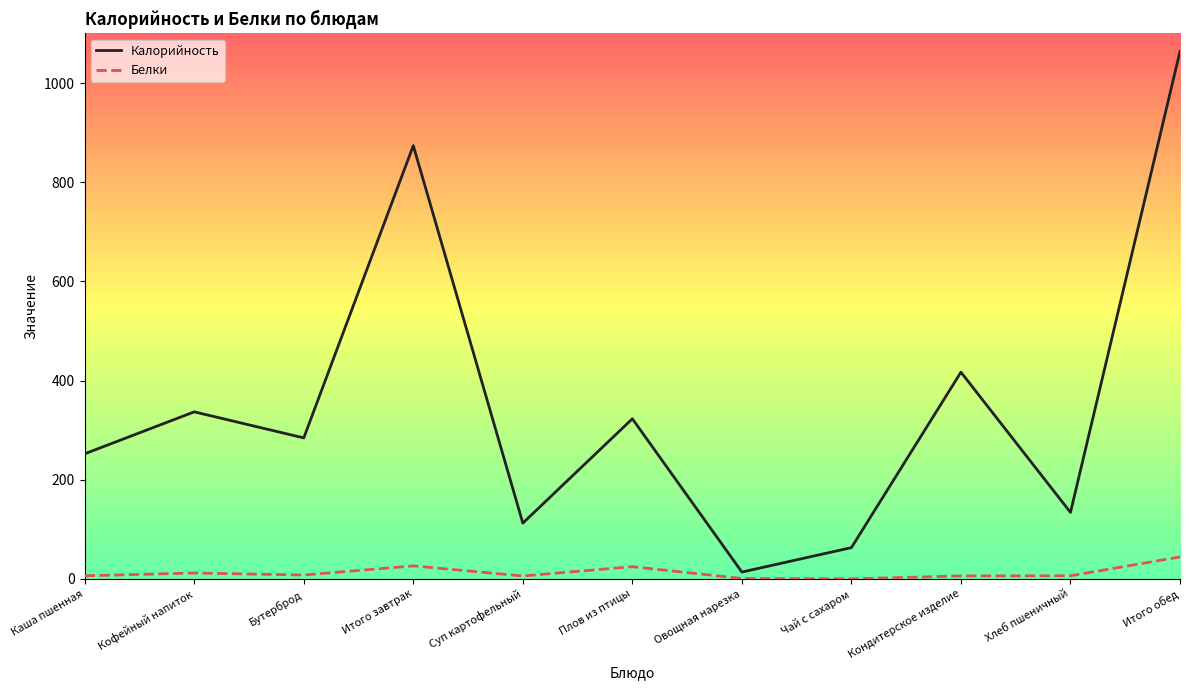

The Белки series shows 12.0 at Кофейный напиток. True or false?

True